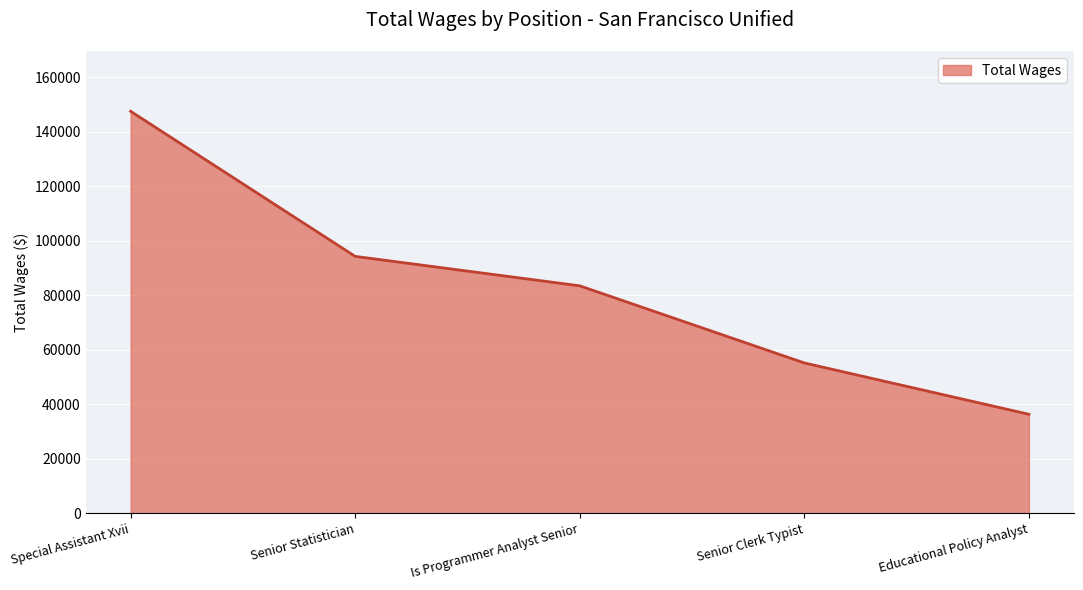

Reading left to right, transcribe all the data shown in this chart.

147507	94248	83440	55130	36287